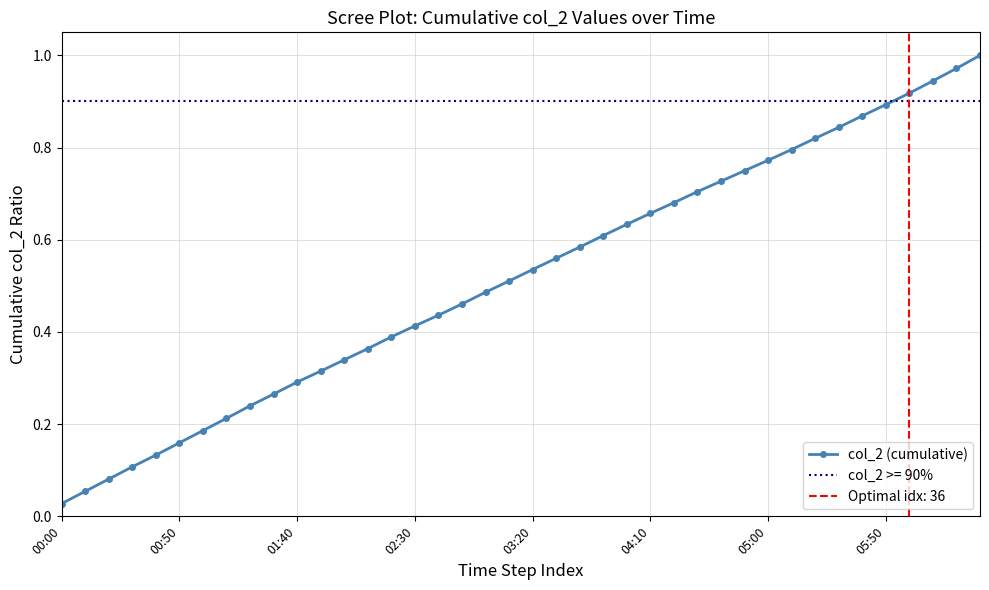

True or false: col_2 (cumulative) has a value of 1.1 at 04:10.

False